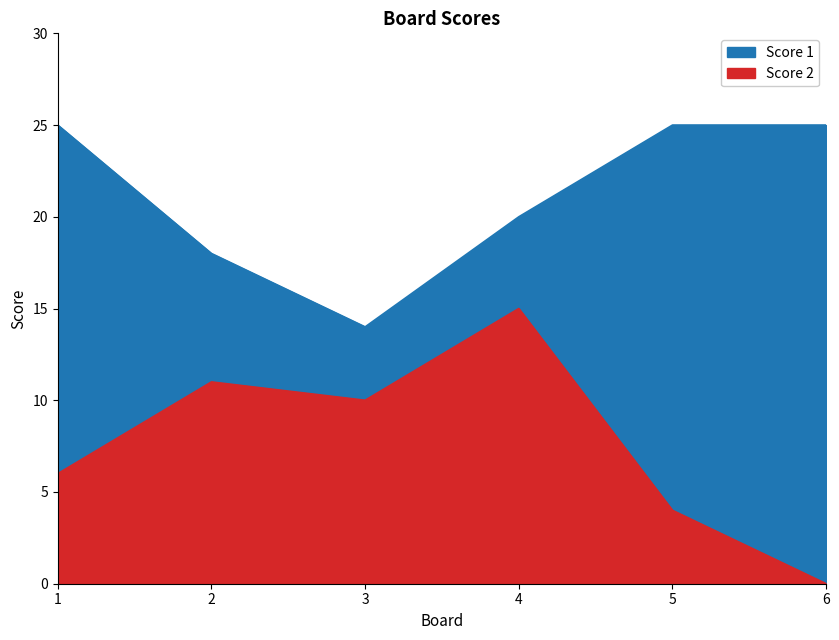

What is the value of the Score 2 point at the 1st from the left?

6